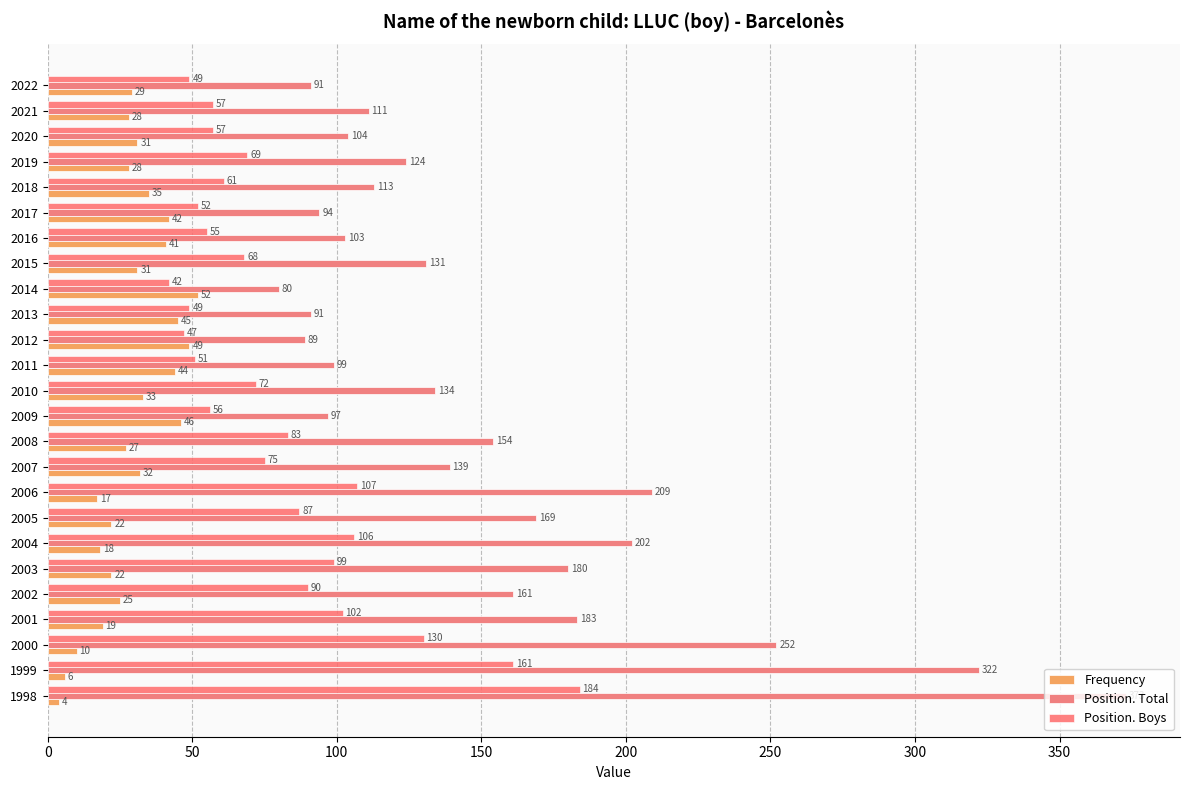

What position from the left is 12?

13